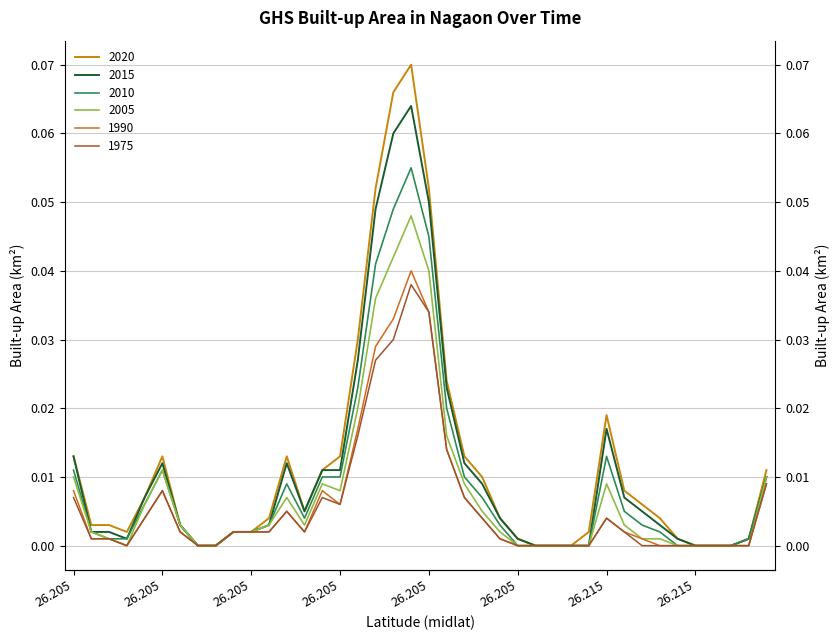

How many interior local valleys does the ghsarea_nagaon_1990 series have?

3